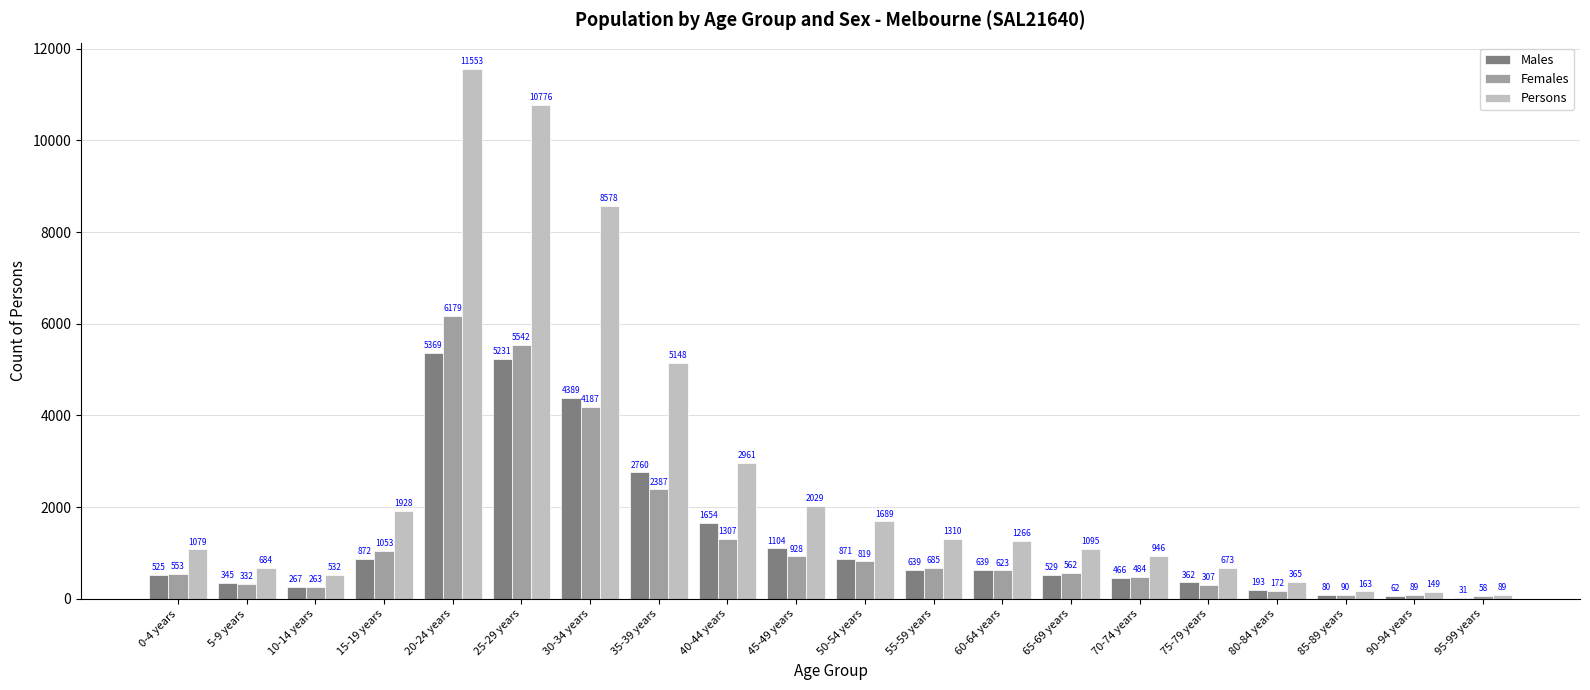

Read the Males value at 55-59 years, to the nearest 10.

640